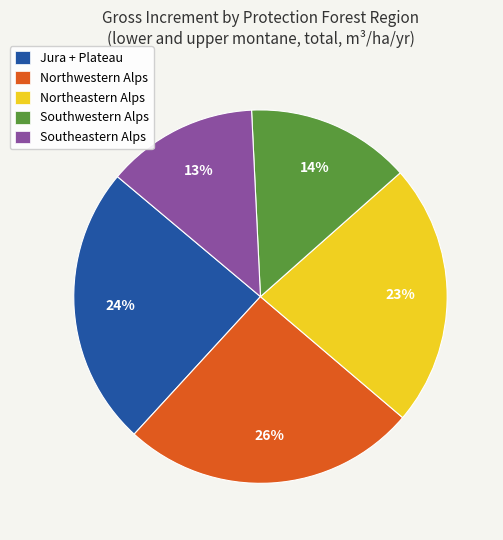

Is there any slice that represents more than half of the pie?

No